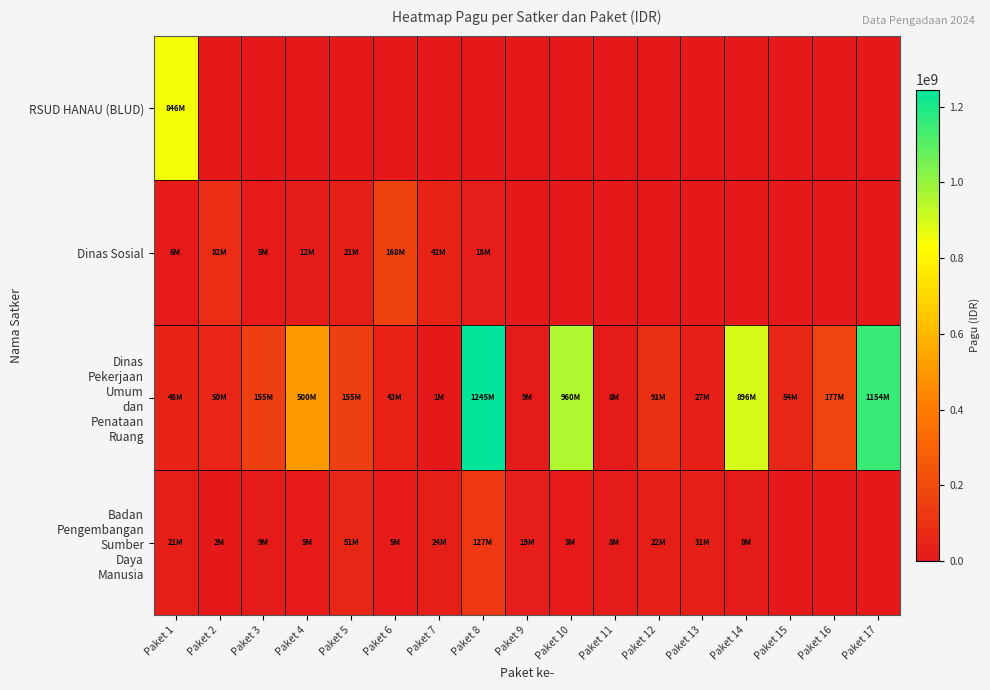

What is the greatest value displayed?

1244880000